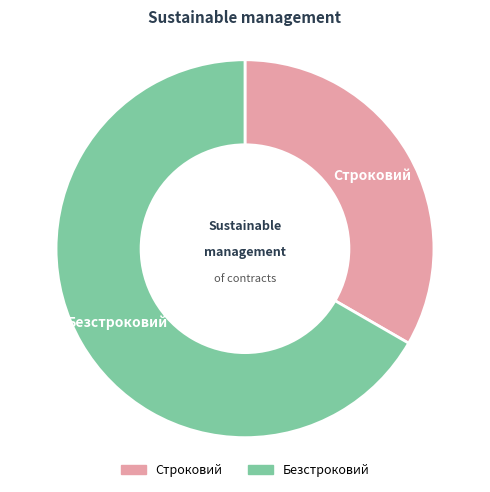

Approximately how many times larger is the value at Безстроковий compared to Строковий?

2.0